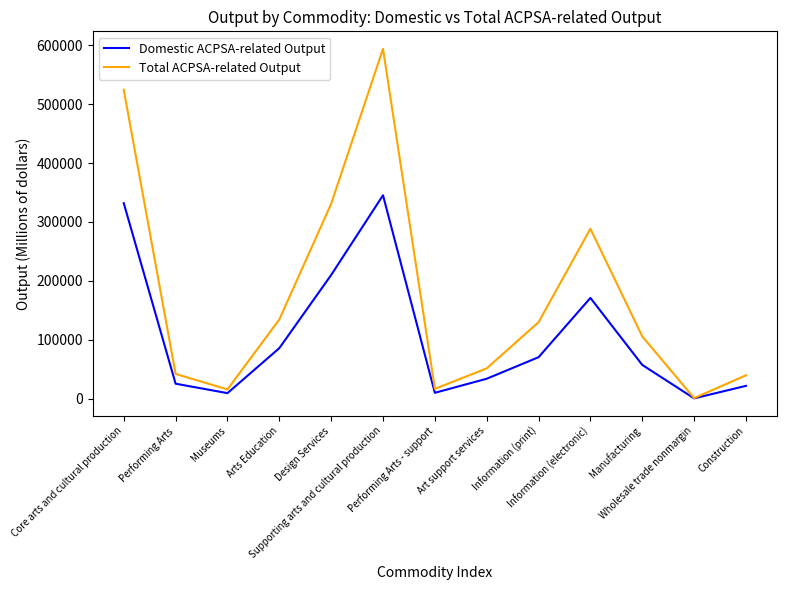

In Total ACPSA-related Output, how many points are higher than both neighbors (excluding endpoints)?

2